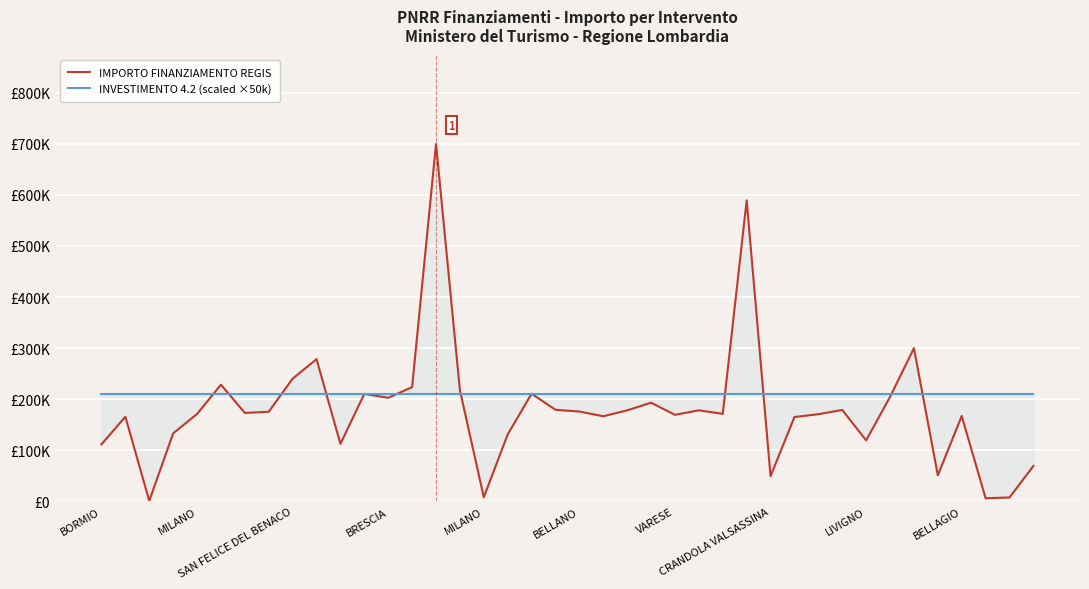

Which series has the largest range (max minus min)?

IMPORTO FINANZIAMENTO REGIS